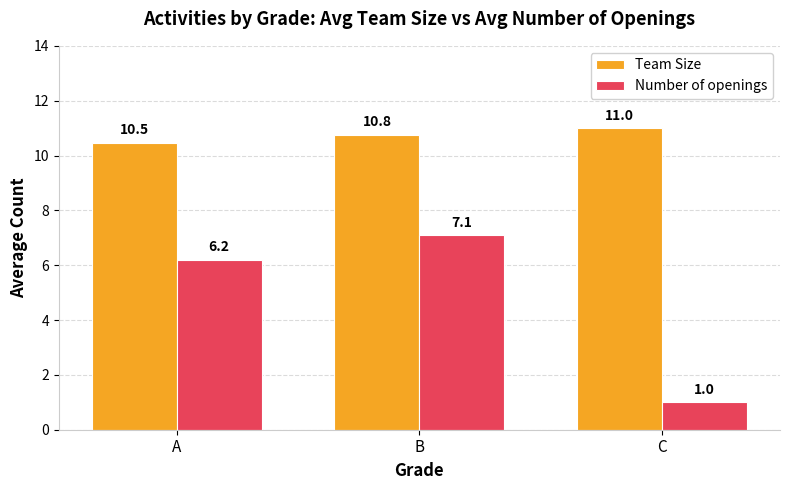

How many distinct data groups are displayed?

2